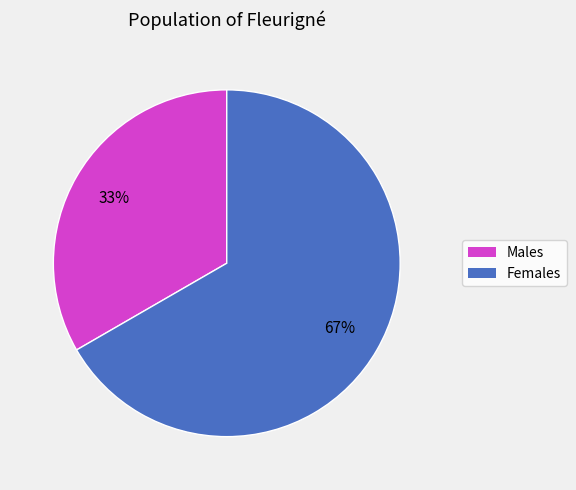

Is there any slice that represents more than half of the pie?

Yes